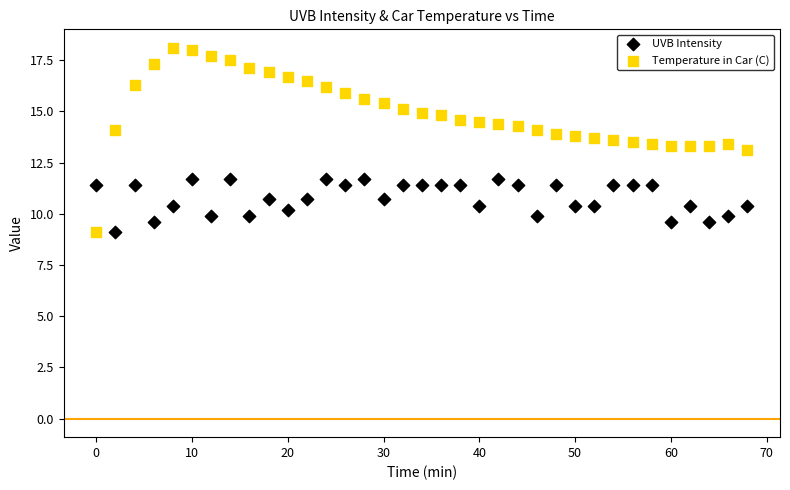

Which series has the widest spread of Y values?

Temperature in Car (C)